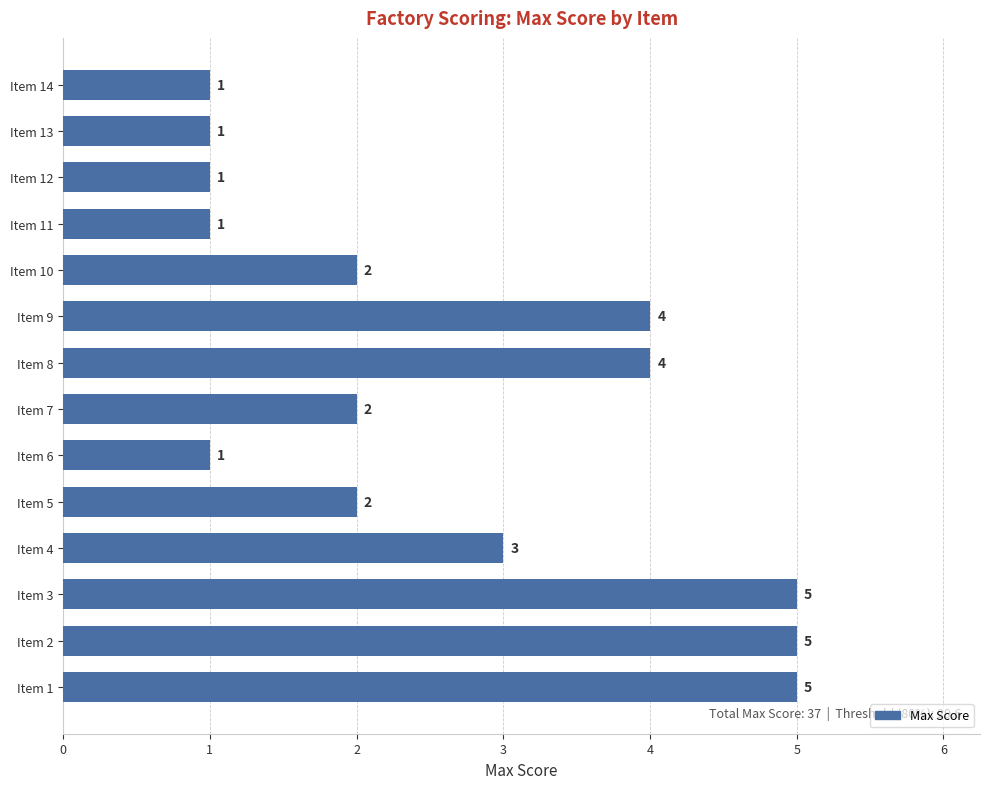

At which label is the value closest to 3?

Item 4